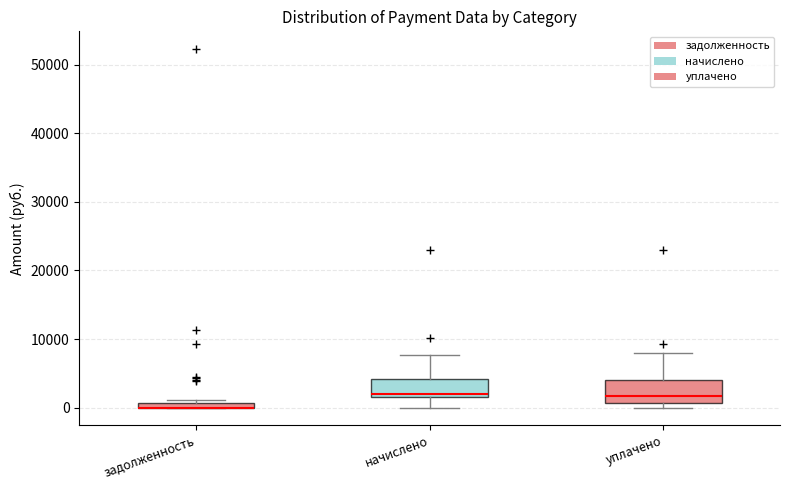

Where is the upper edge of the box for уплачено on the y-axis? The values are not printed on the chart, so give them approximately, as read against the axis.

4000